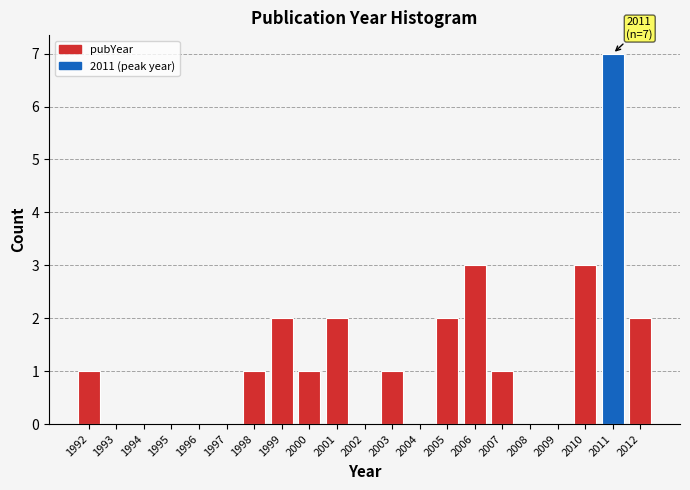

Reading left to right, transcribe all the data shown in this chart.

1992=1	1993=0	1994=0	1995=0	1996=0	1997=0	1998=1	1999=2	2000=1	2001=2	2002=0	2003=1	2004=0	2005=2	2006=3	2007=1	2008=0	2009=0	2010=3	2011=7	2012=2